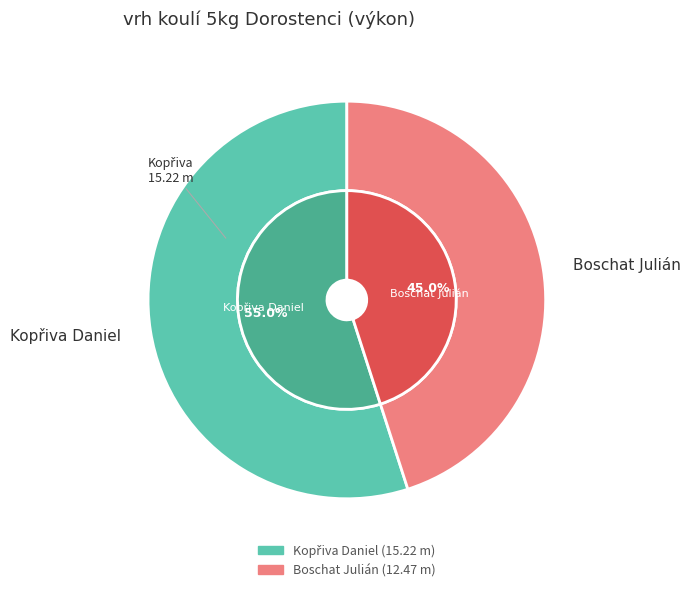

Which has a higher value, Kopřiva Daniel or Boschat Julián?

Kopřiva Daniel